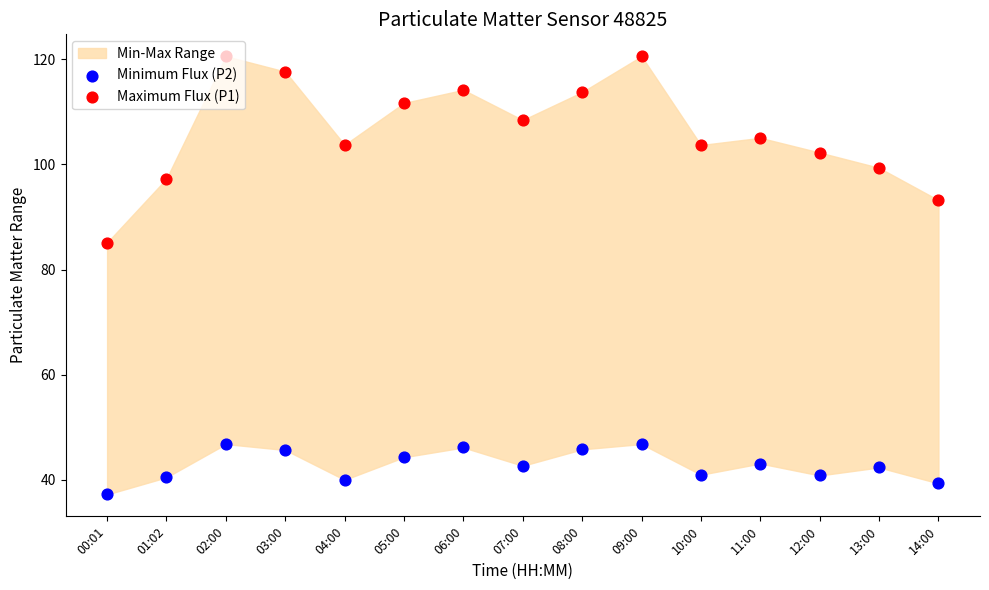

Which series has the widest spread of Y values?

Maximum Flux (P1)